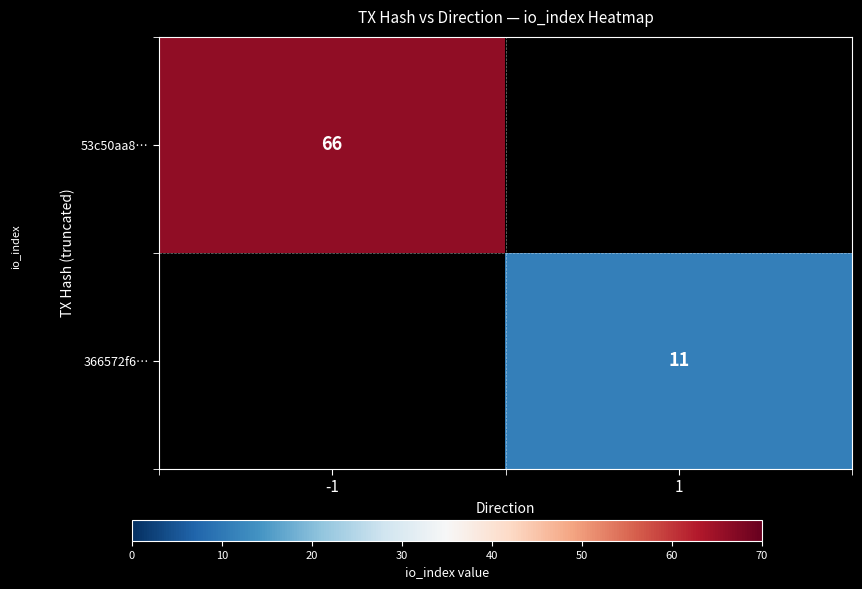

The 53c50aa8… series shows 41 at -1. True or false?

False